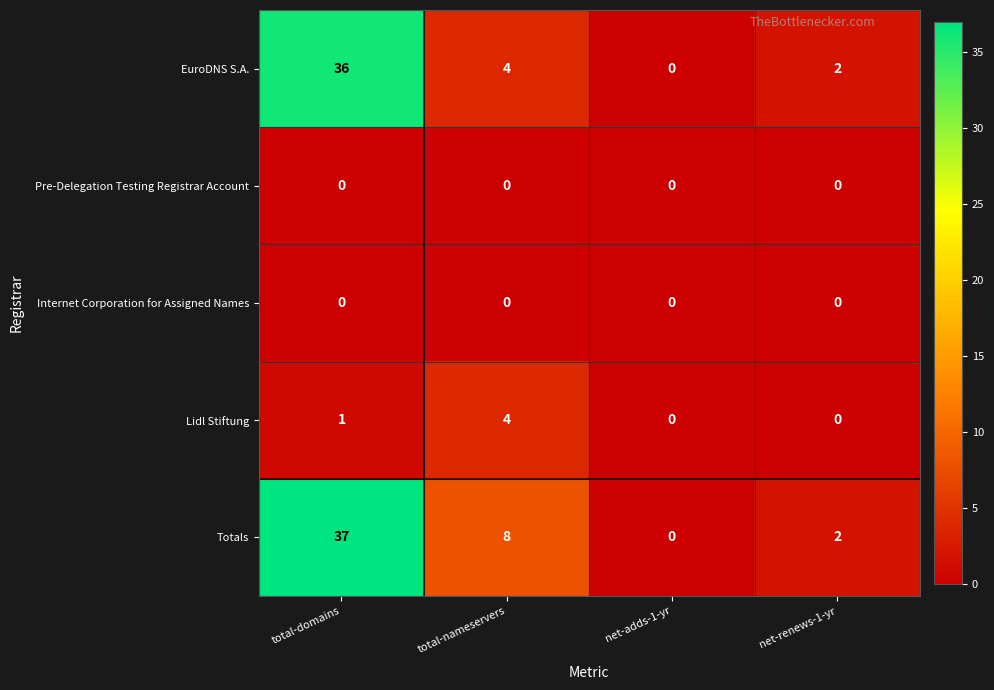

List the labels in order of Totals value, smallest first.

net-adds-1-yr, net-renews-1-yr, total-nameservers, total-domains